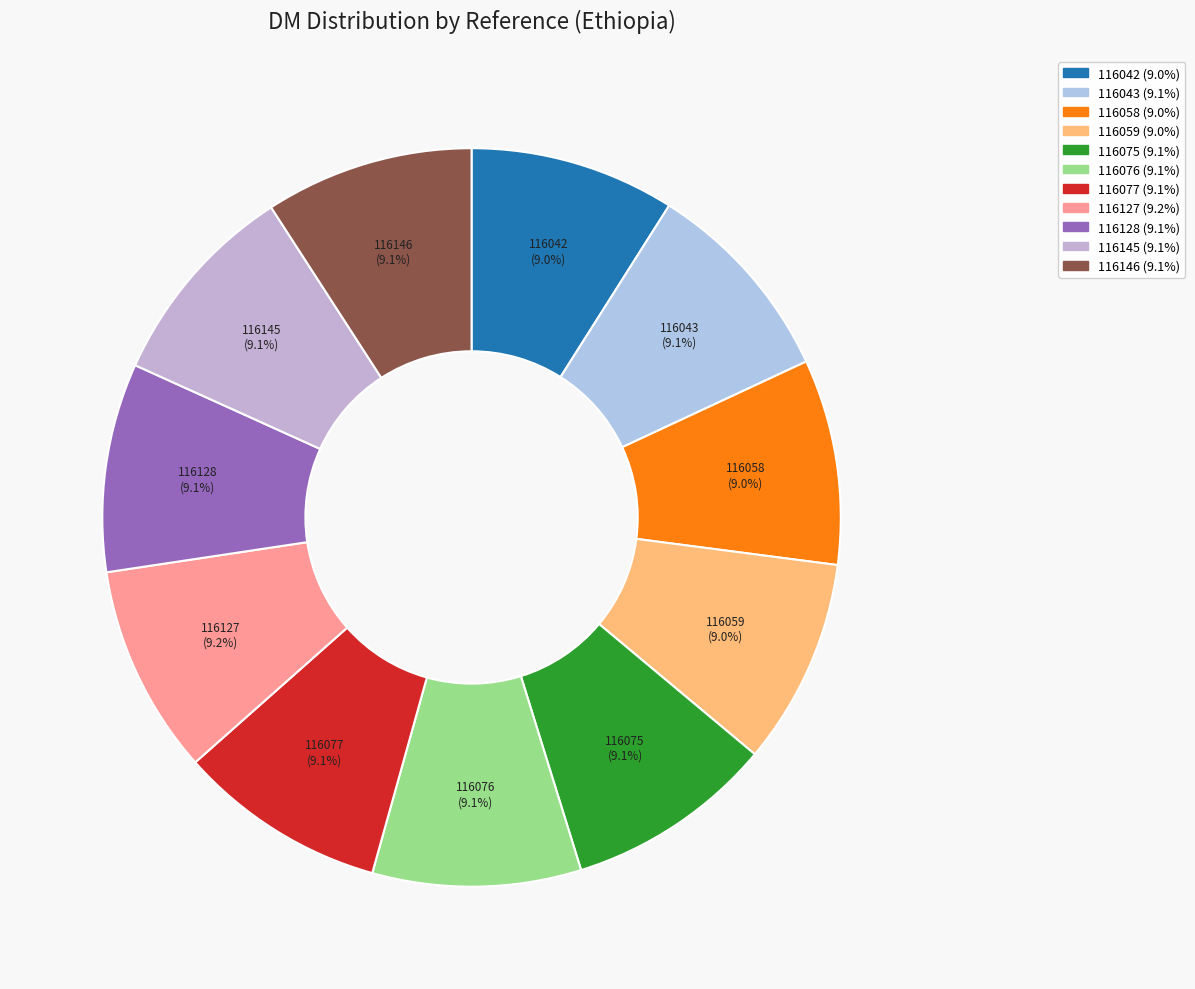

Approximately how many times larger is the value at 116075 compared to 116128?

1.0